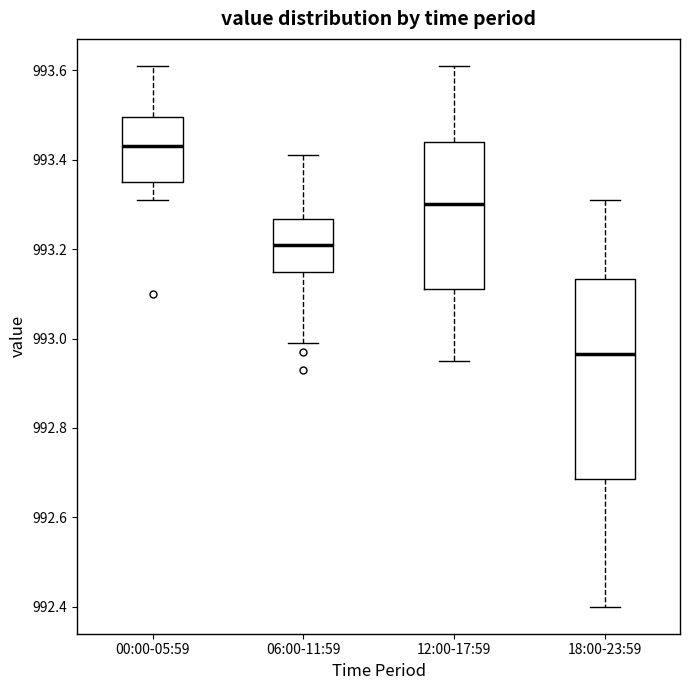

Where does the upper whisker of the box for 18:00-23:59 end on the y-axis? The values are not printed on the chart, so give them approximately, as read against the axis.

993.32